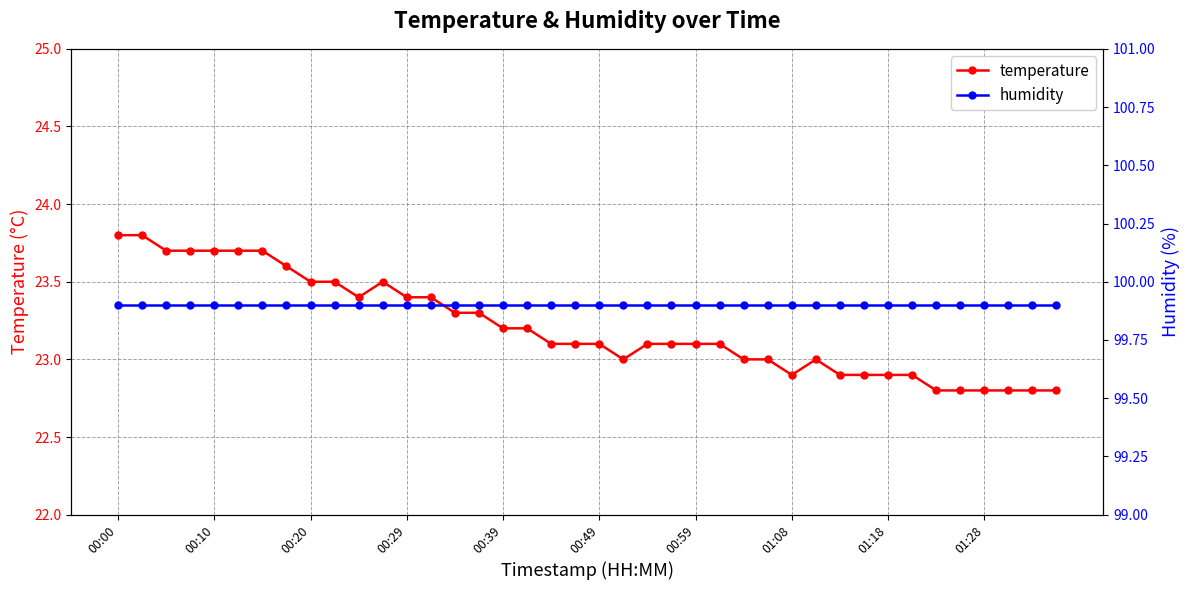

At which label is humidity closest to 99?

00:00